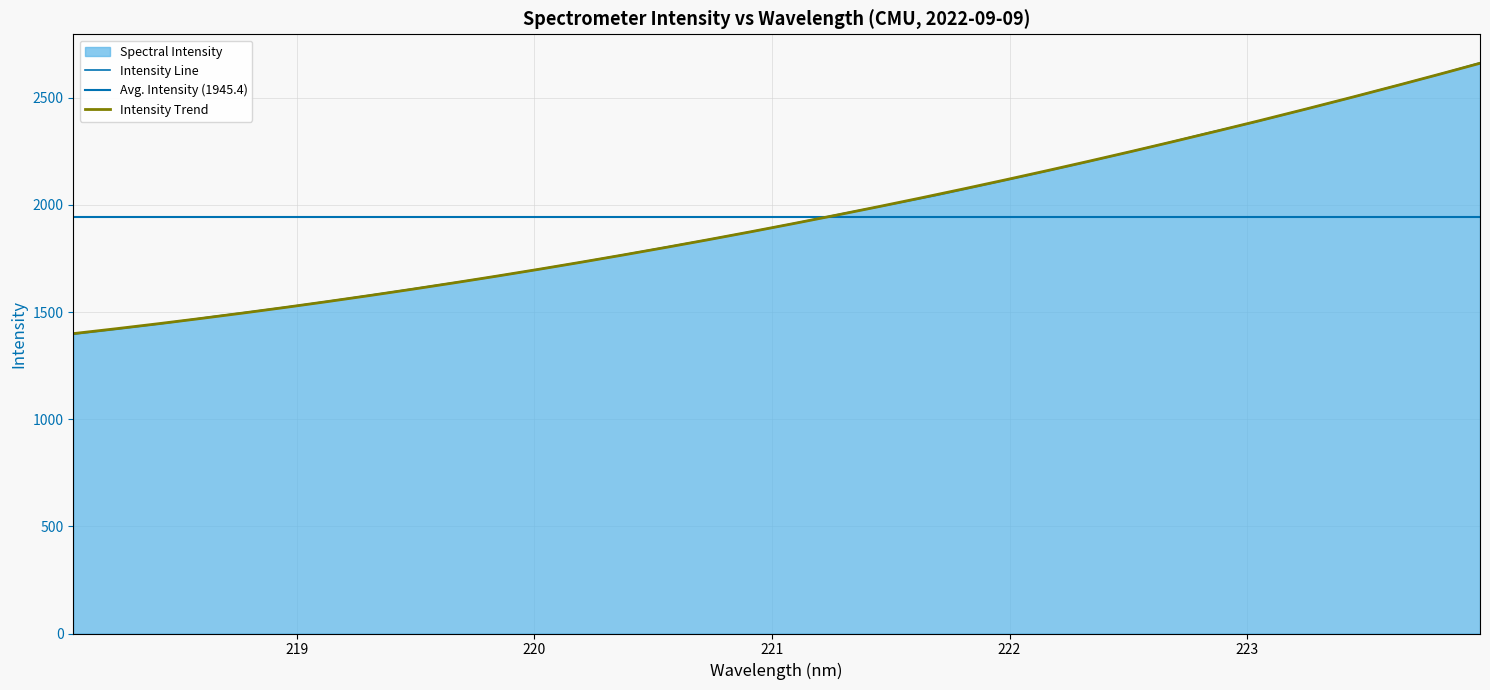

Is it true that the value at 223.9802 is 2663.6?

True